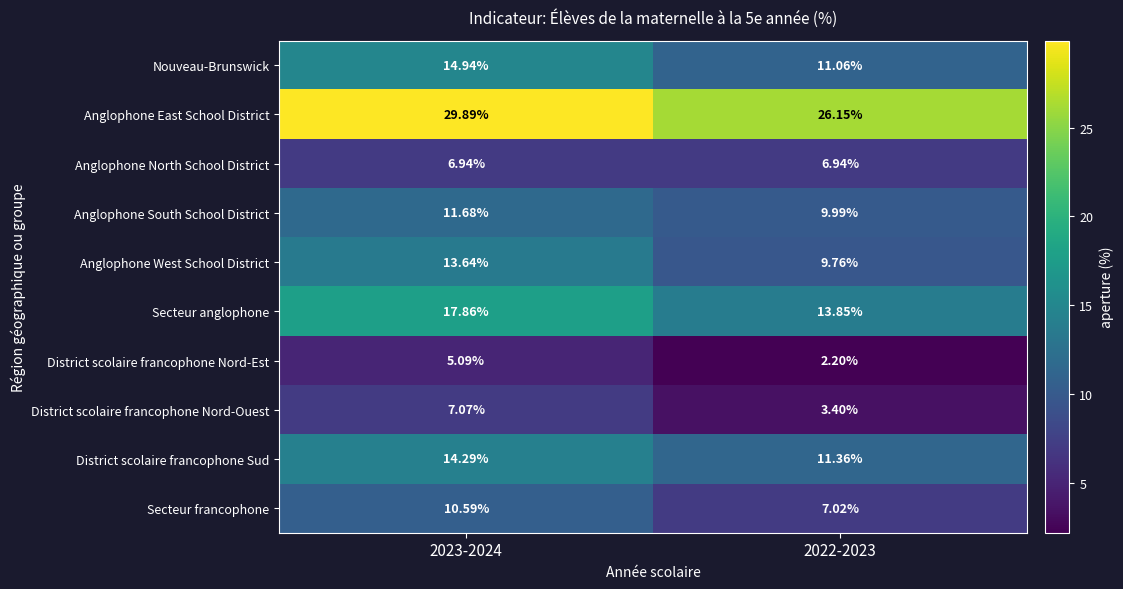

Which series has the widest spread of values?

Secteur anglophone